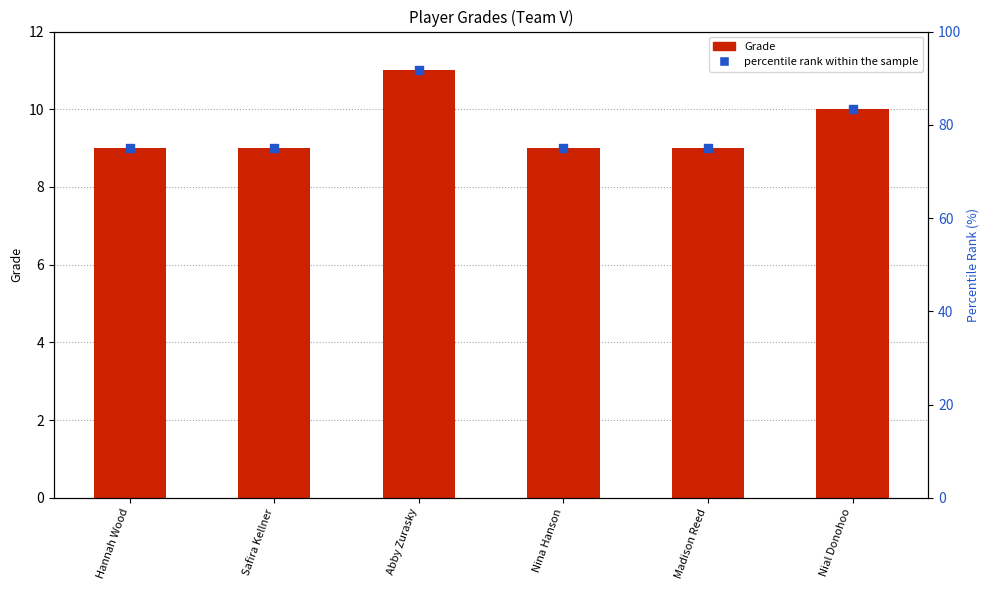

What is the total value across all series at Safira Kellner?

84.0